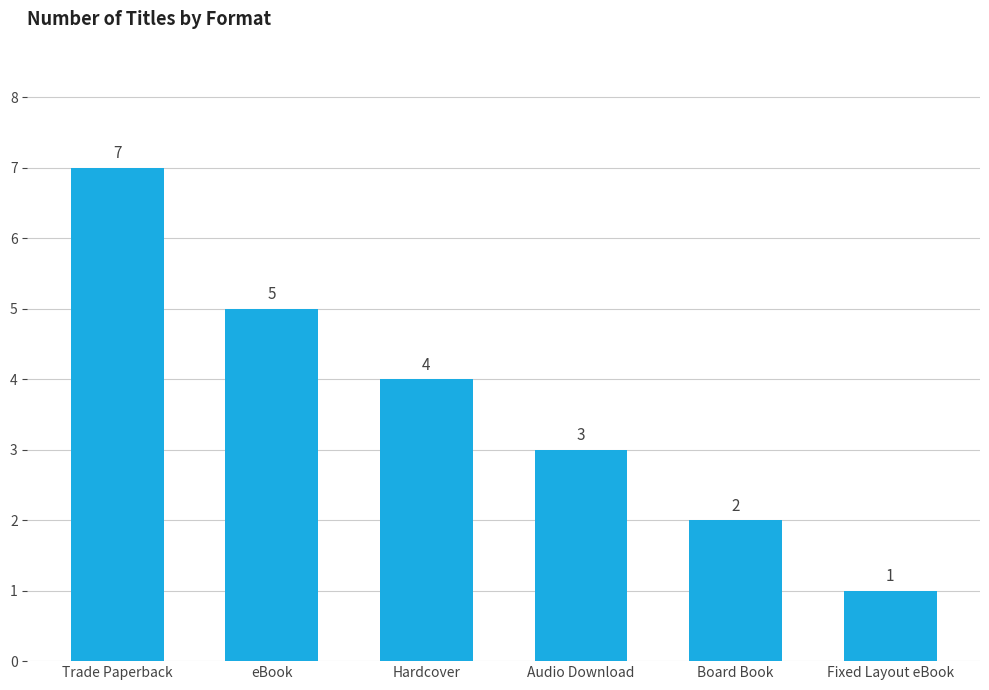

At which category does the chart reach its peak across all series?

Trade Paperback